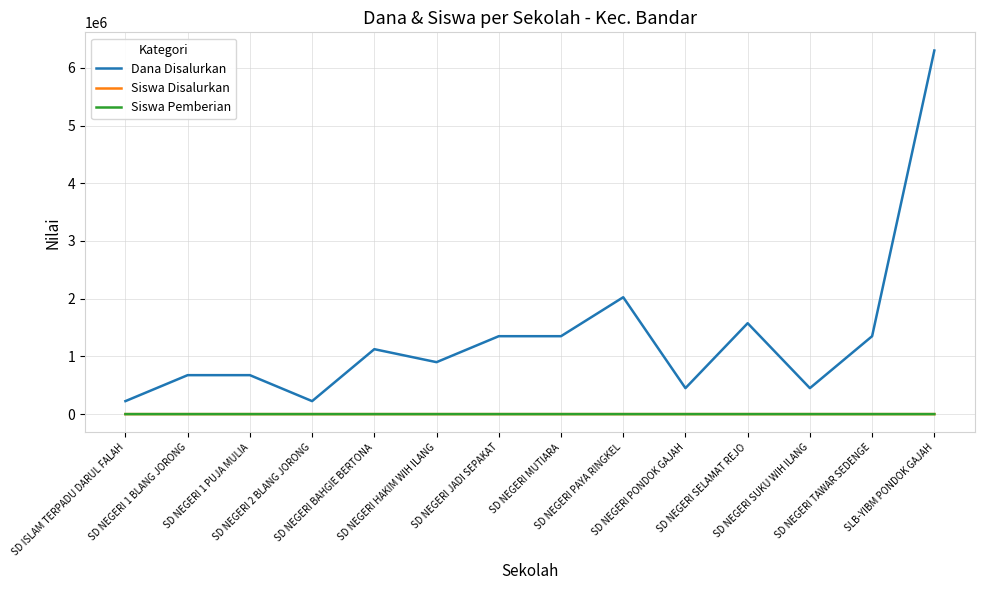

What is the value of the Siswa Pemberian point at the 5th from the left?

5